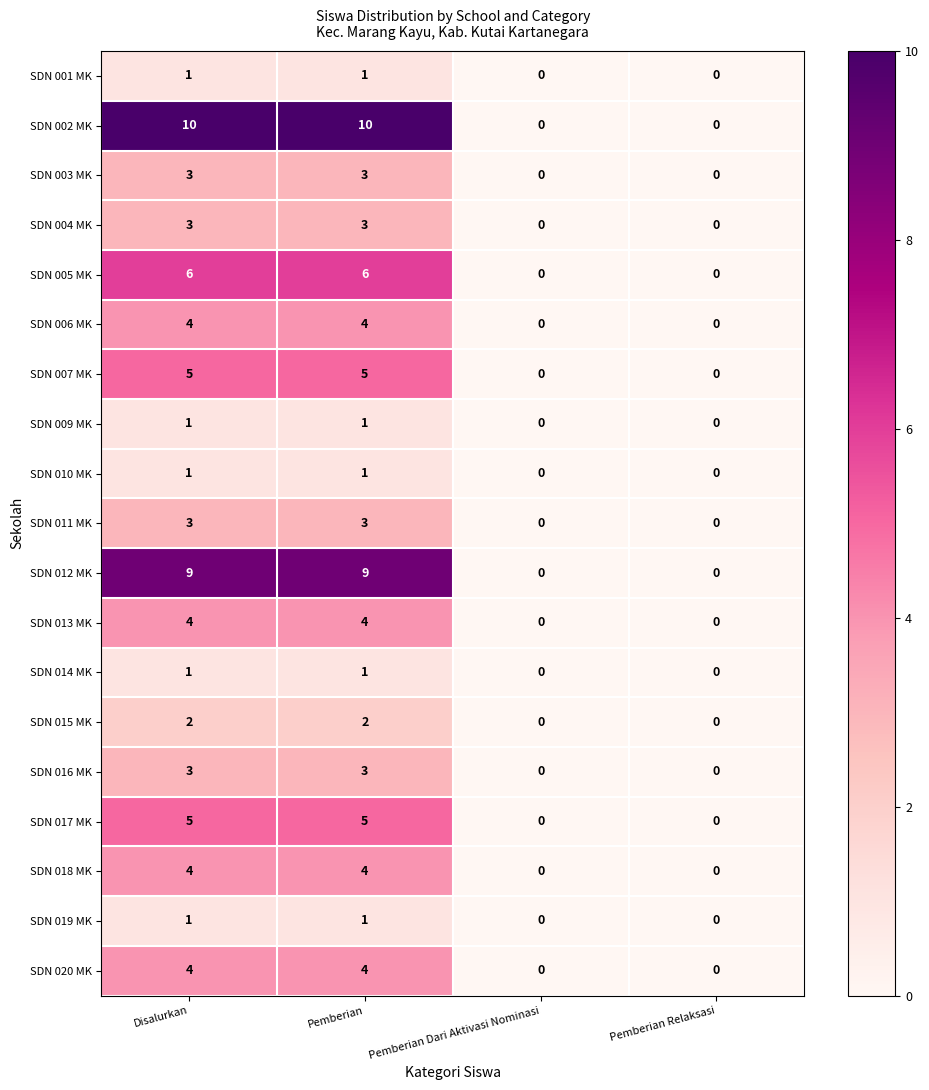

True or false: SDN 004 MK has a value of 3 at Disalurkan.

True